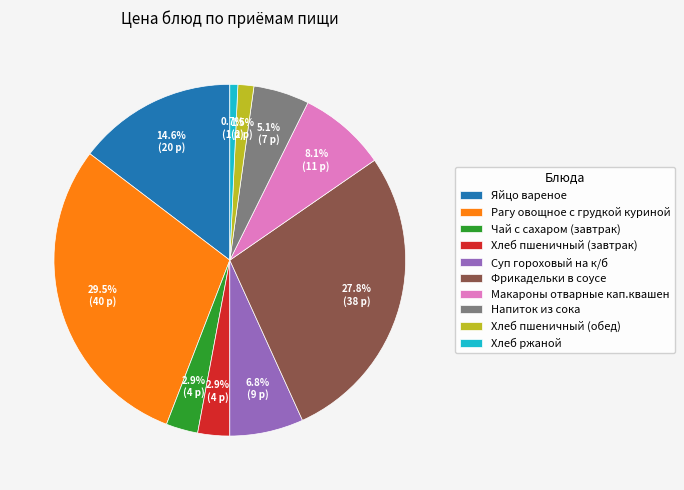

True or false: Хлеб пшеничный (обед) accounts for 11% of the total.

False